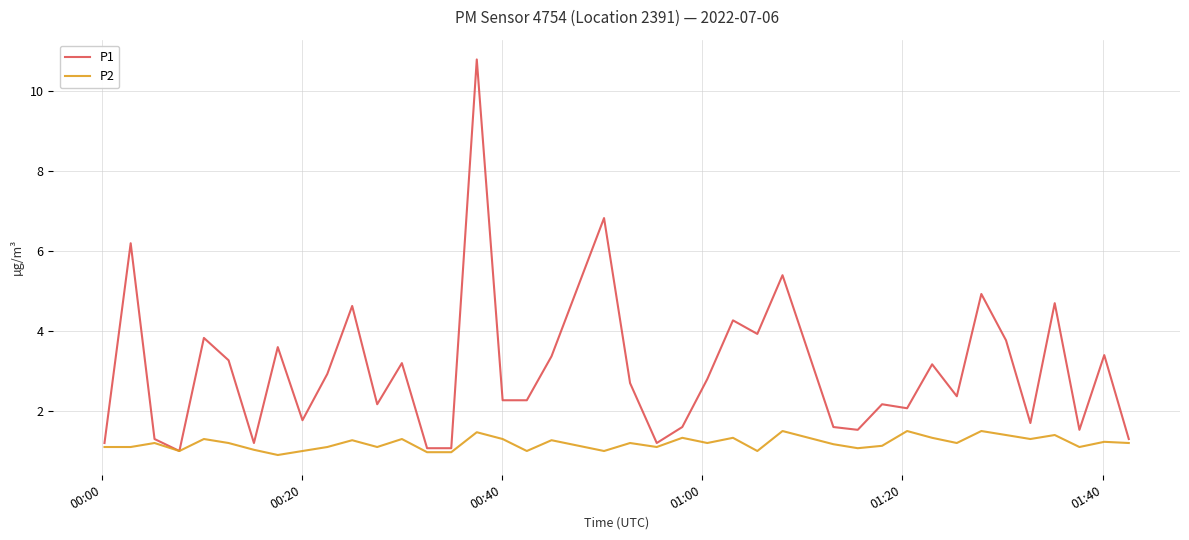

Which series has the largest total across all categories?

P1